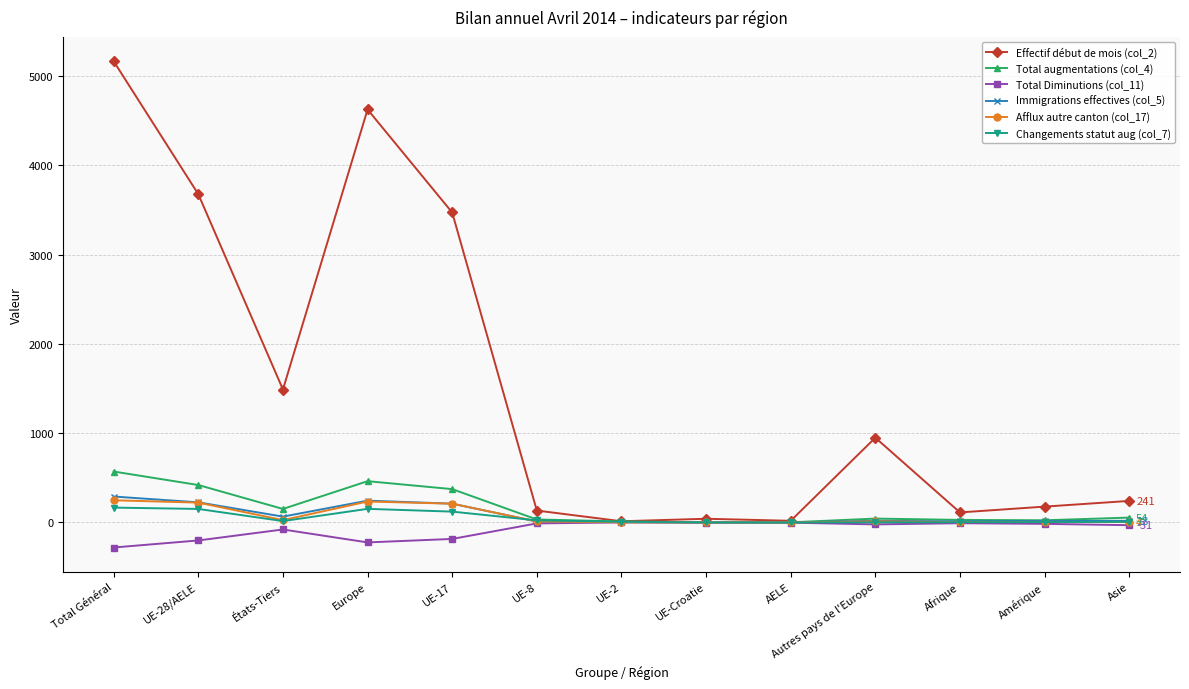

Which category has the highest value across all series?

Total Général